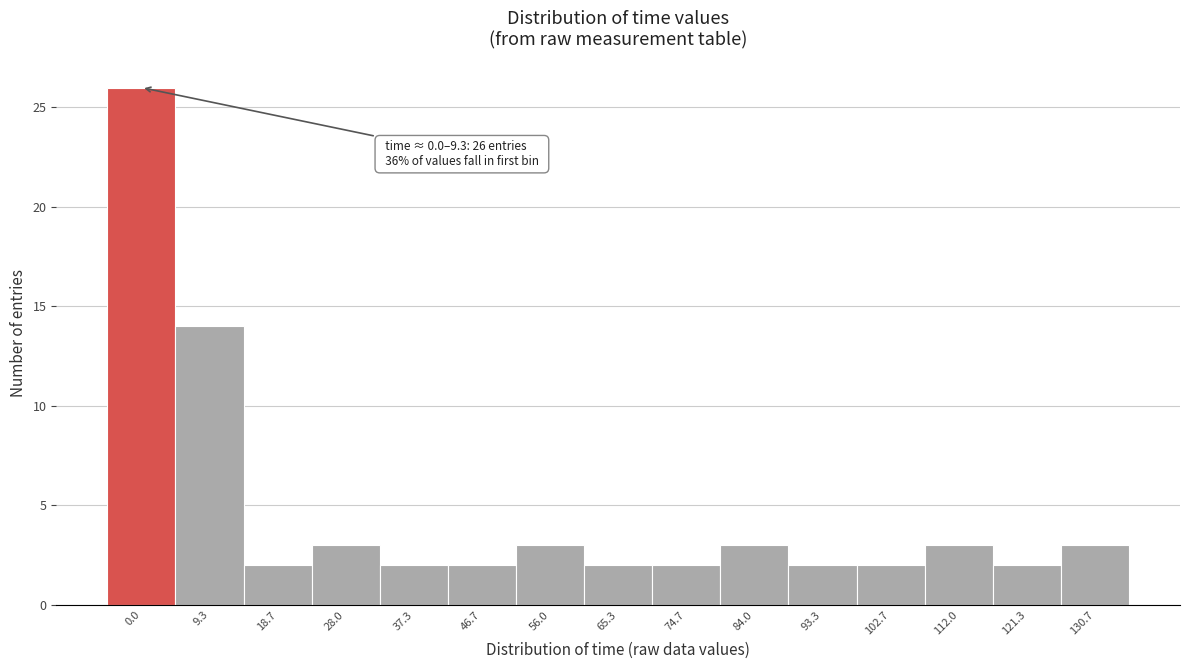

Reading right to left, extract all data points from this chart.

3	2	3	2	2	3	2	2	3	2	2	3	2	14	26